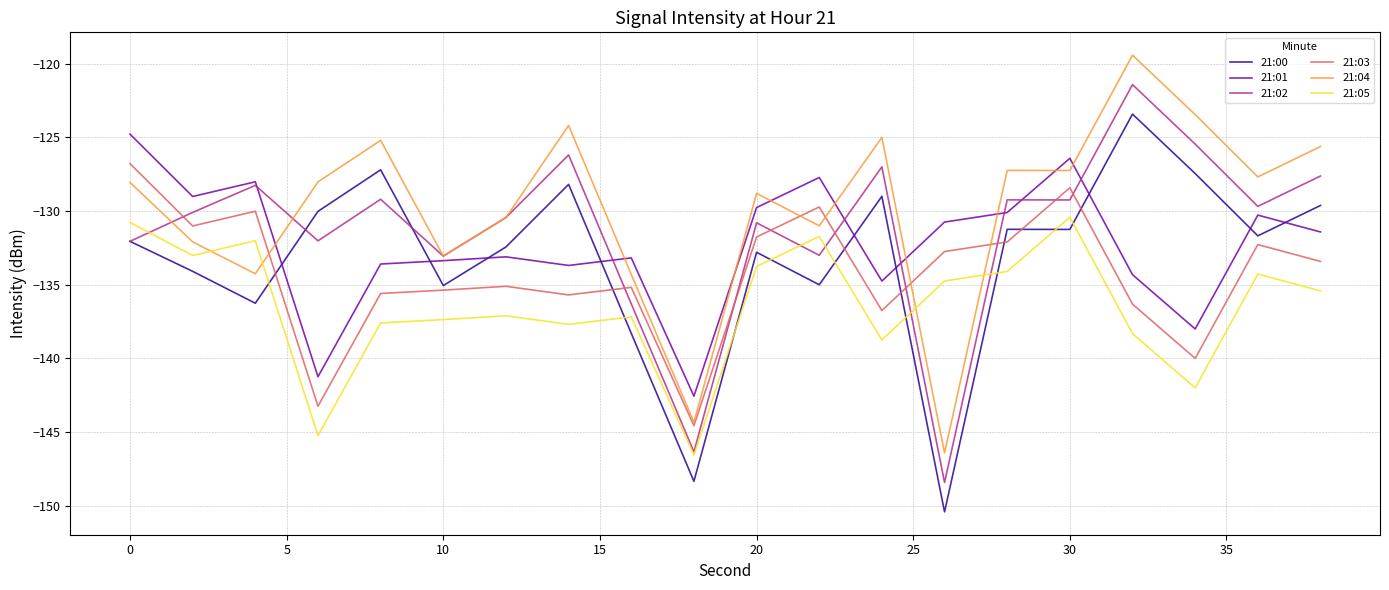

Is this an area chart (filled region under the line)?

No